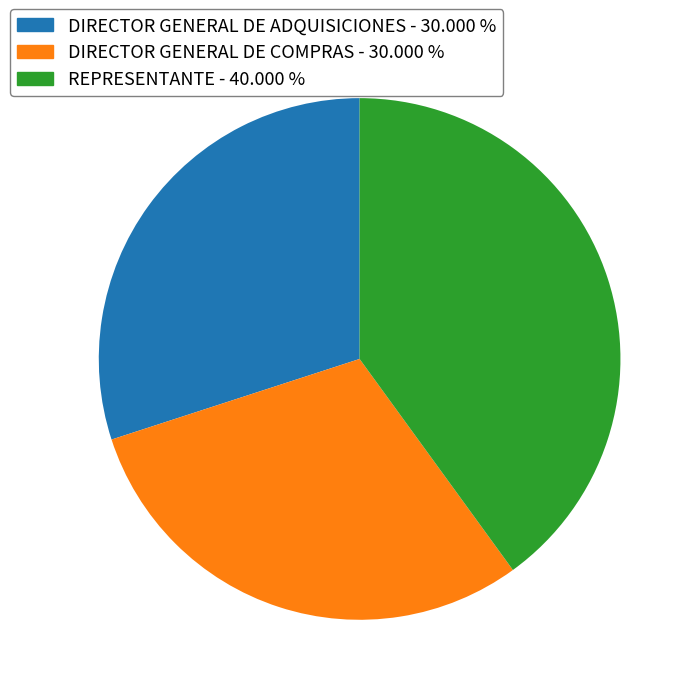

Combined, do REPRESENTANTE and DIRECTOR GENERAL DE ADQUISICIONES account for over 50%?

Yes